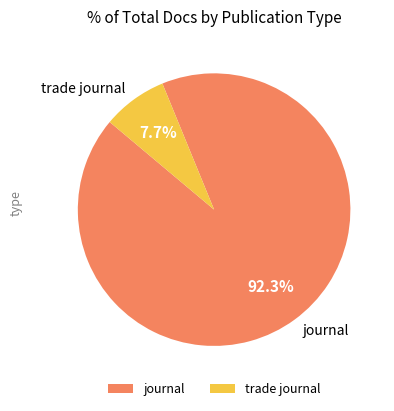

Which category has the biggest portion of the pie?

journal